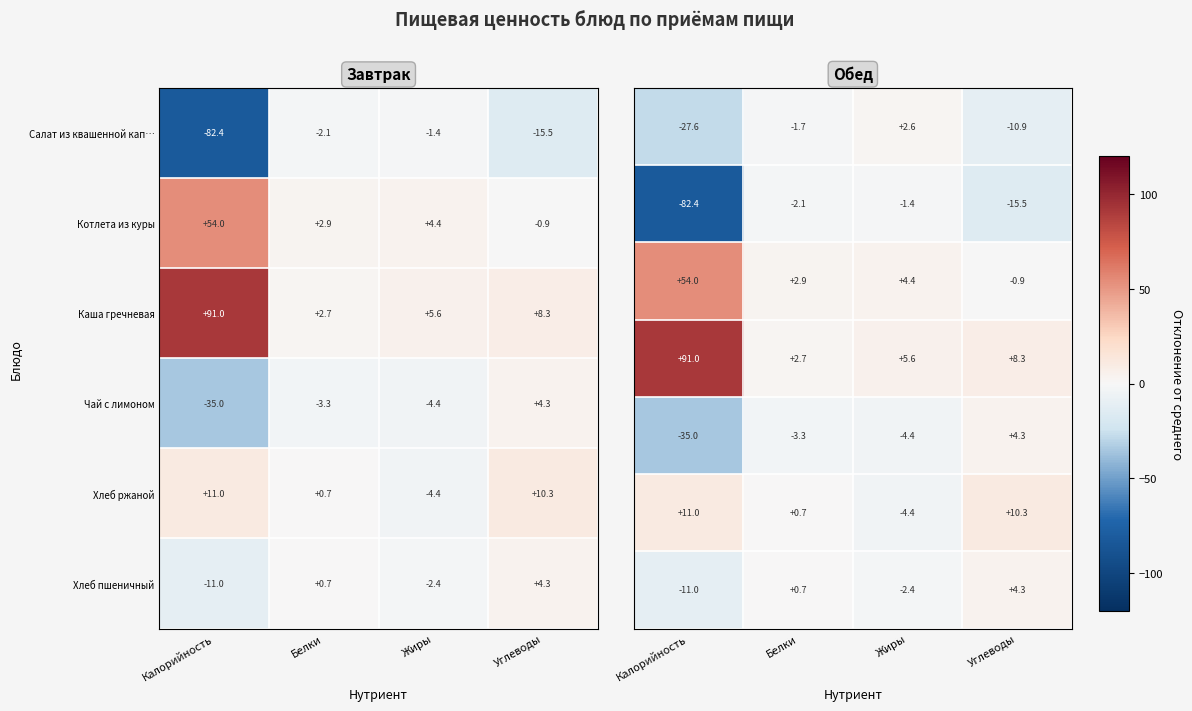

How many categories are shown in the chart?

4